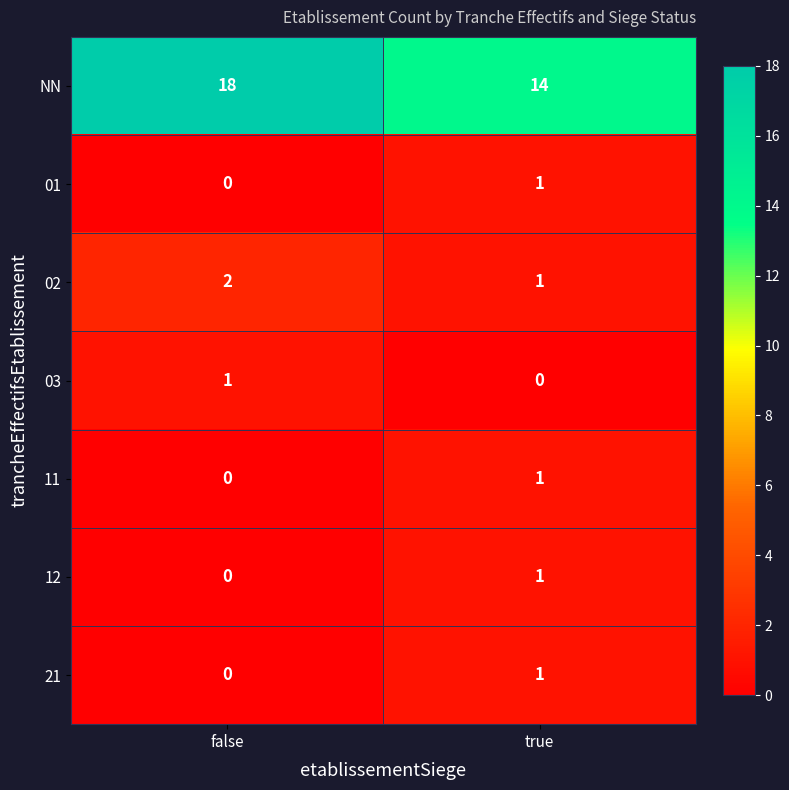

Which series changed the most between false and true?

NN